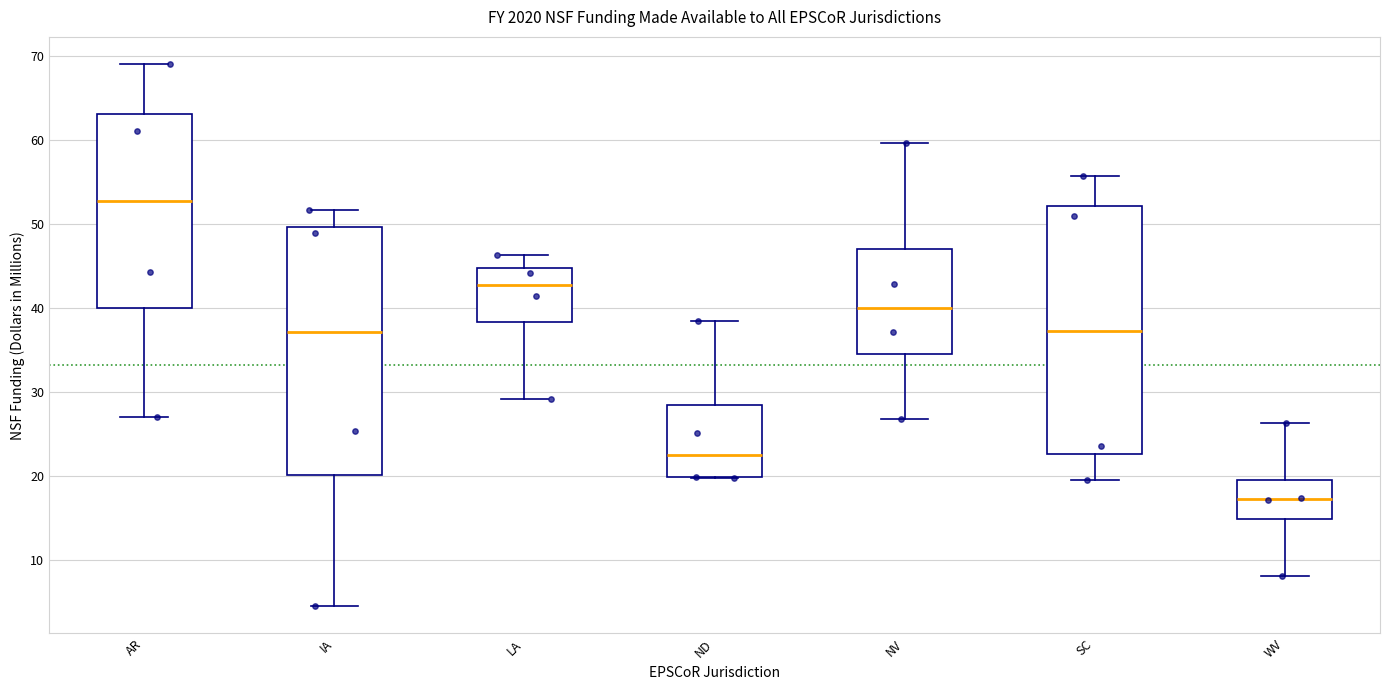

Reading left to right, read every box against the y-axis: the position of its median line, the range the box covers, and the ends of its whiskers. The values are not printed on the chart, so give them approximately, as read against the axis.

AR: median 53, box 40 to 63, whiskers 27 to 69
IA: median 37, box 20 to 50, whiskers 4 to 52
LA: median 43, box 38 to 45, whiskers 29 to 46
ND: median 23, box 20 to 29, whiskers 20 to 39
NV: median 40, box 35 to 47, whiskers 27 to 60
SC: median 37, box 23 to 52, whiskers 20 to 56
WV: median 17, box 15 to 20, whiskers 8 to 26